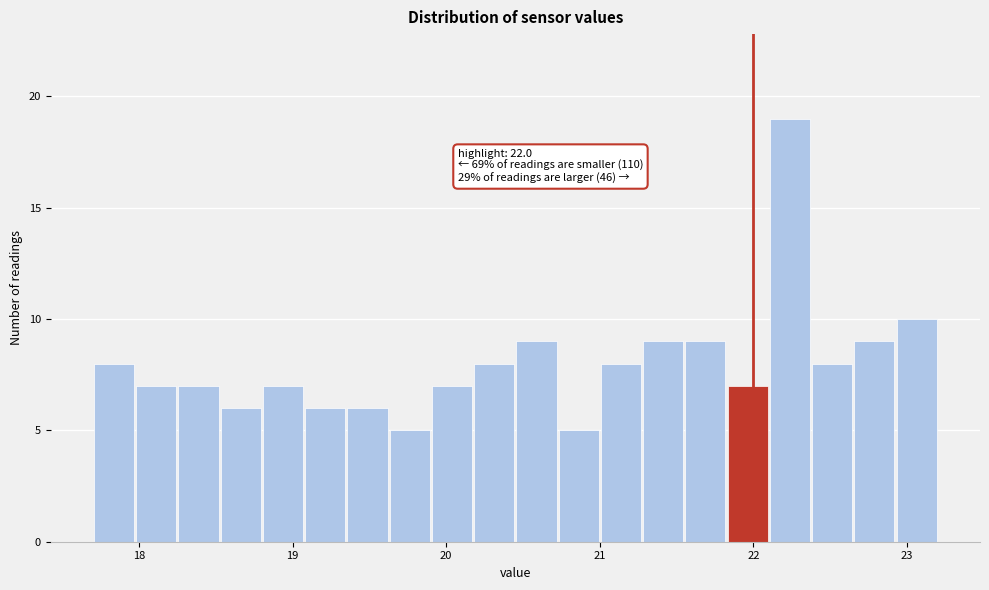

Around what value on the x-axis is the tallest bar? Give the approximate position of its centre, as read against the axis.

22.2